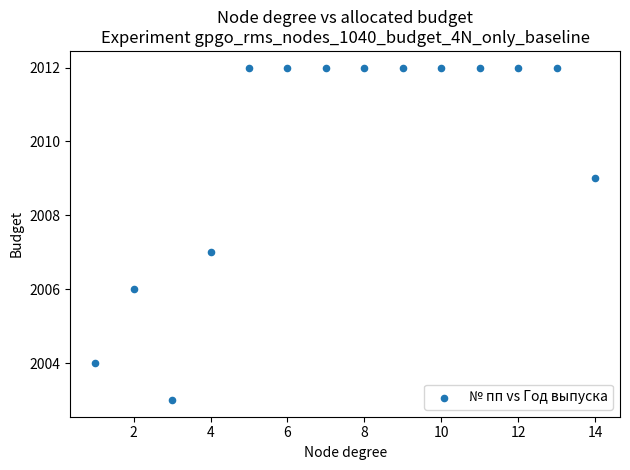

What is the range of X values (max minus min)?

13